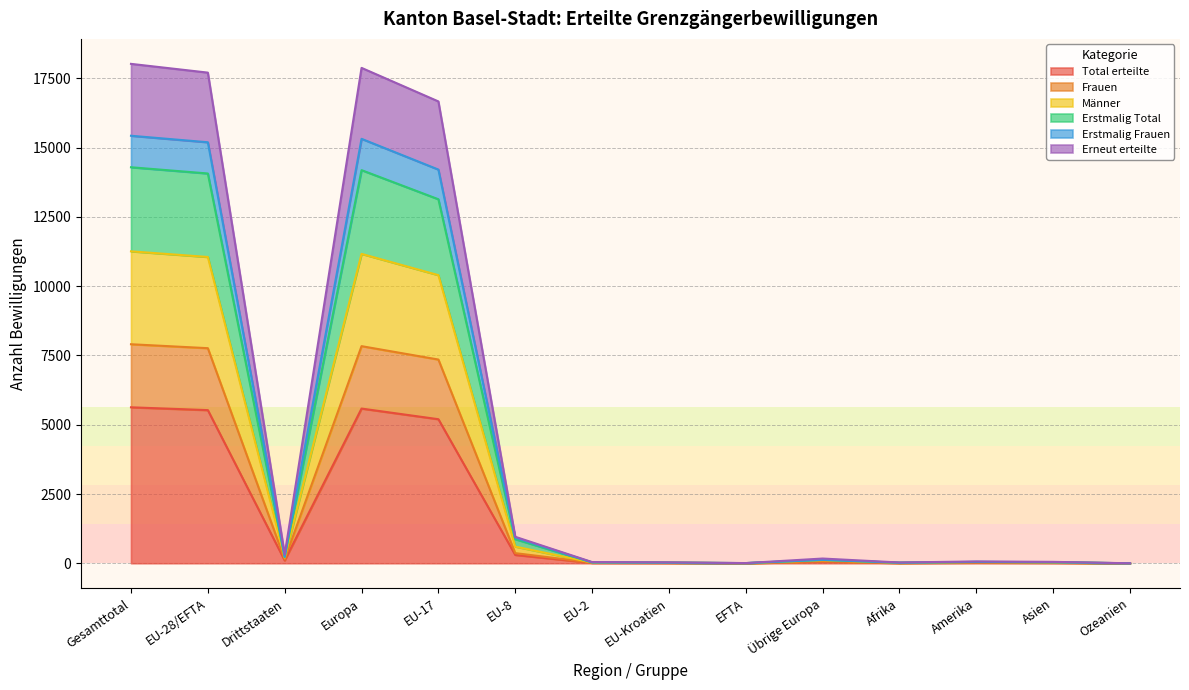

At which category is the sum across all series the highest?

Gesamttotal